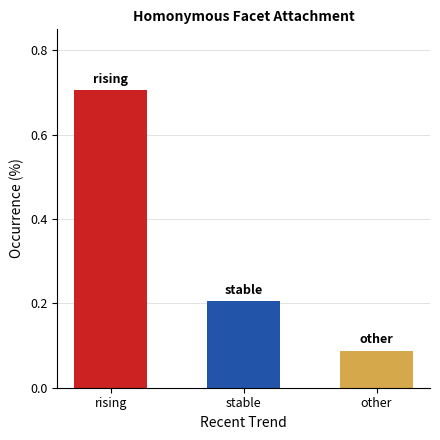

Is it true that the value at rising is 0.7?

True